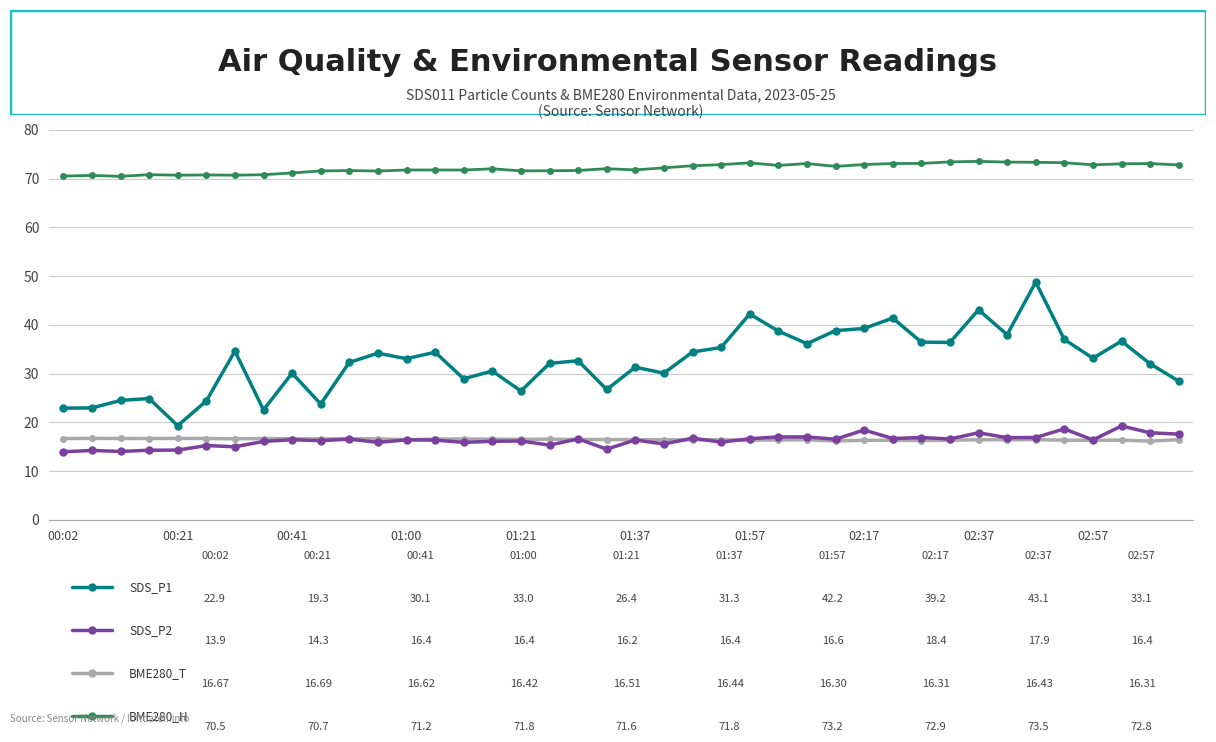

How many series are shown in this chart?

4